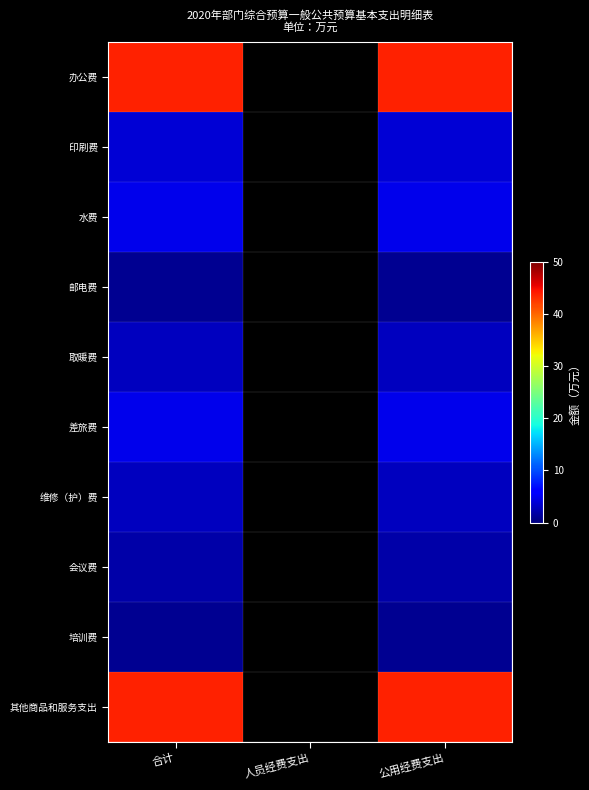

How many categories are shown in the chart?

3